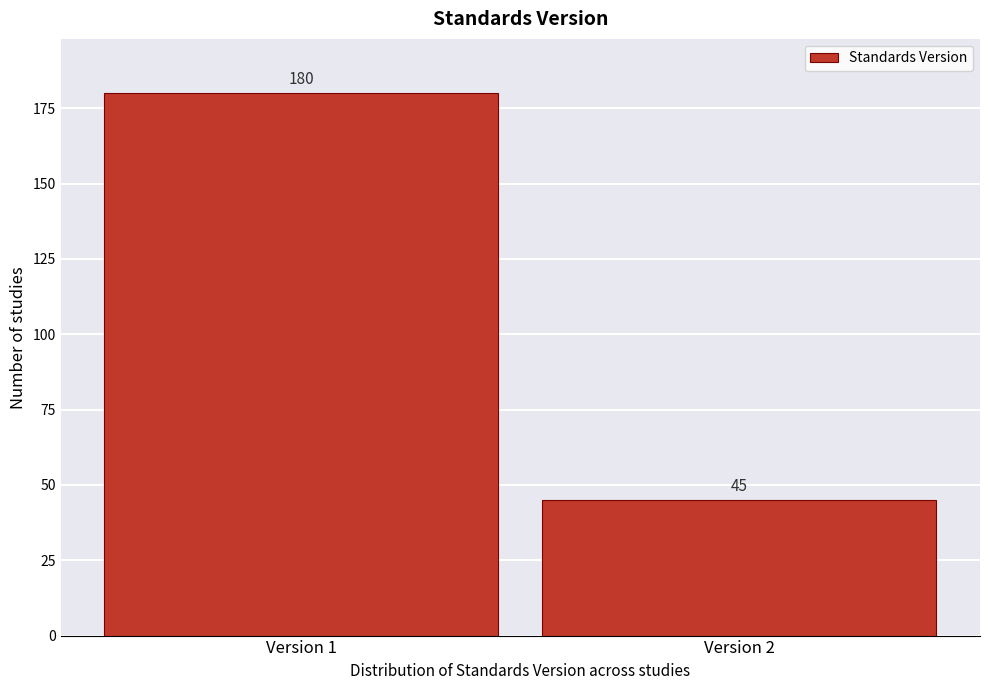

Reading left to right, extract all data points from this chart.

180	45